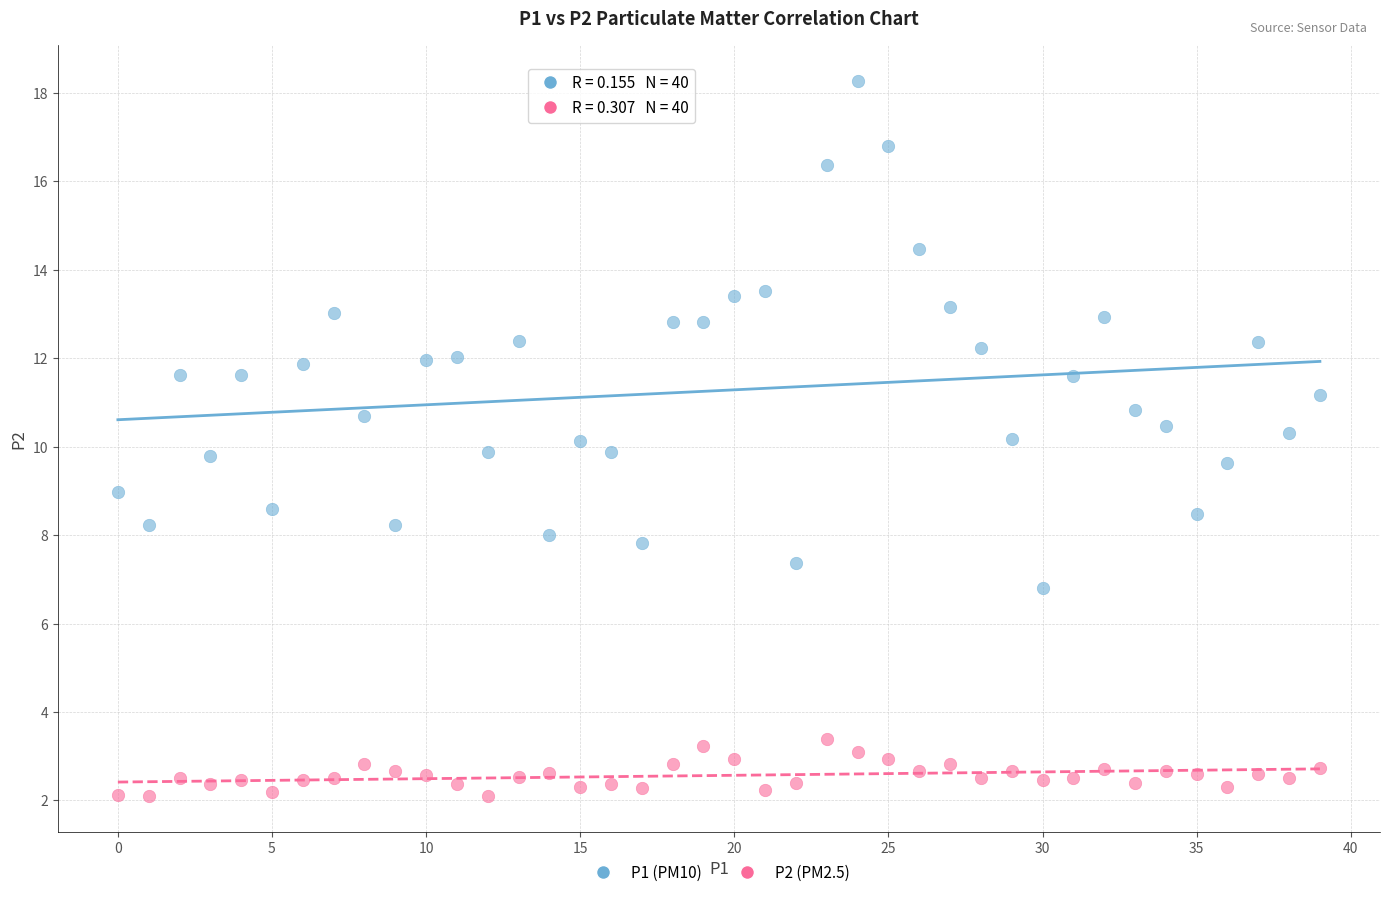

Across all data points, what is the range of Y values (max minus min)?

16.2